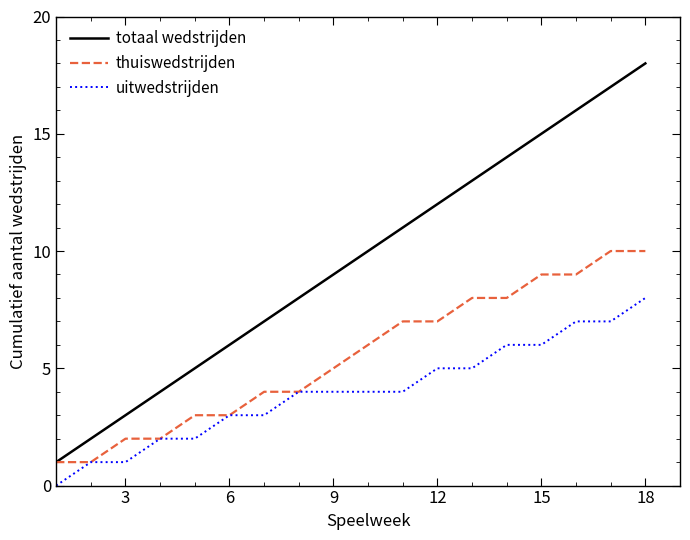

Is this an area chart (filled region under the line)?

No